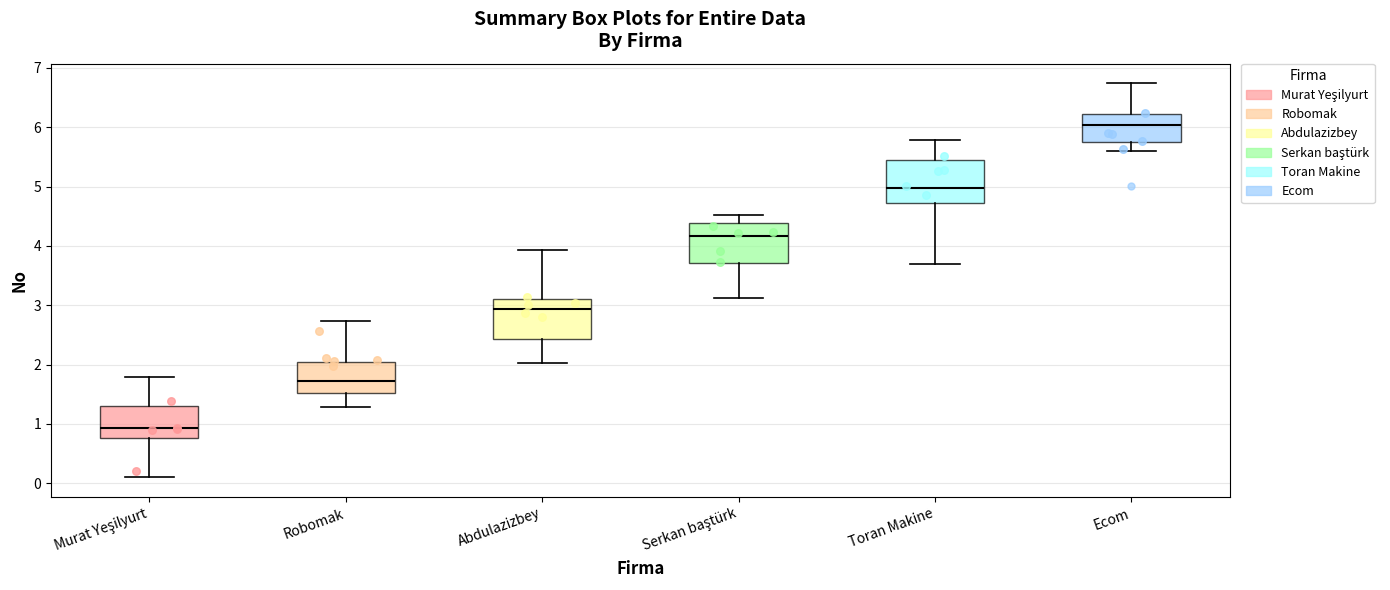

Reading left to right, transcribe this box plot: for each box, give where its median line is, the range the box spans, and where its two whiskers end, as read against the y-axis. The values are not printed on the chart, so give them approximately, as read against the axis.

Murat Yeşilyurt: median 0.9, box 0.8 to 1.3, whiskers 0.1 to 1.8
Robomak: median 1.7, box 1.5 to 2.0, whiskers 1.3 to 2.7
Abdulazizbey: median 2.9, box 2.4 to 3.1, whiskers 2.0 to 3.9
Serkan baştürk: median 4.2, box 3.7 to 4.4, whiskers 3.1 to 4.5
Toran Makine: median 5.0, box 4.7 to 5.5, whiskers 3.7 to 5.8
Ecom: median 6.0, box 5.7 to 6.2, whiskers 5.6 to 6.7